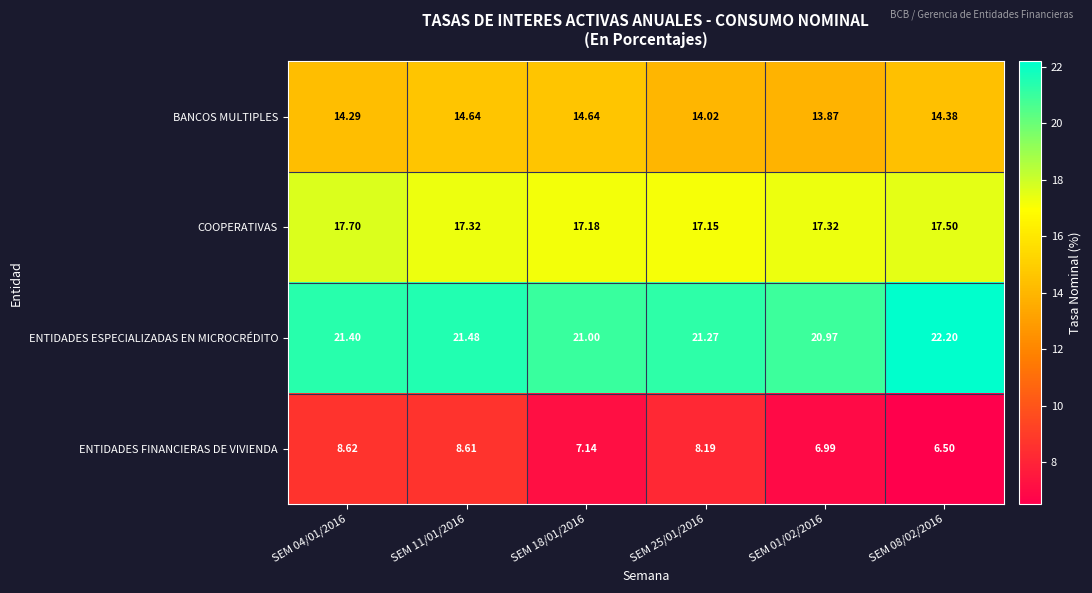

Which series has the largest total across all categories?

ENTIDADES ESPECIALIZADAS EN MICROCRÉDITO